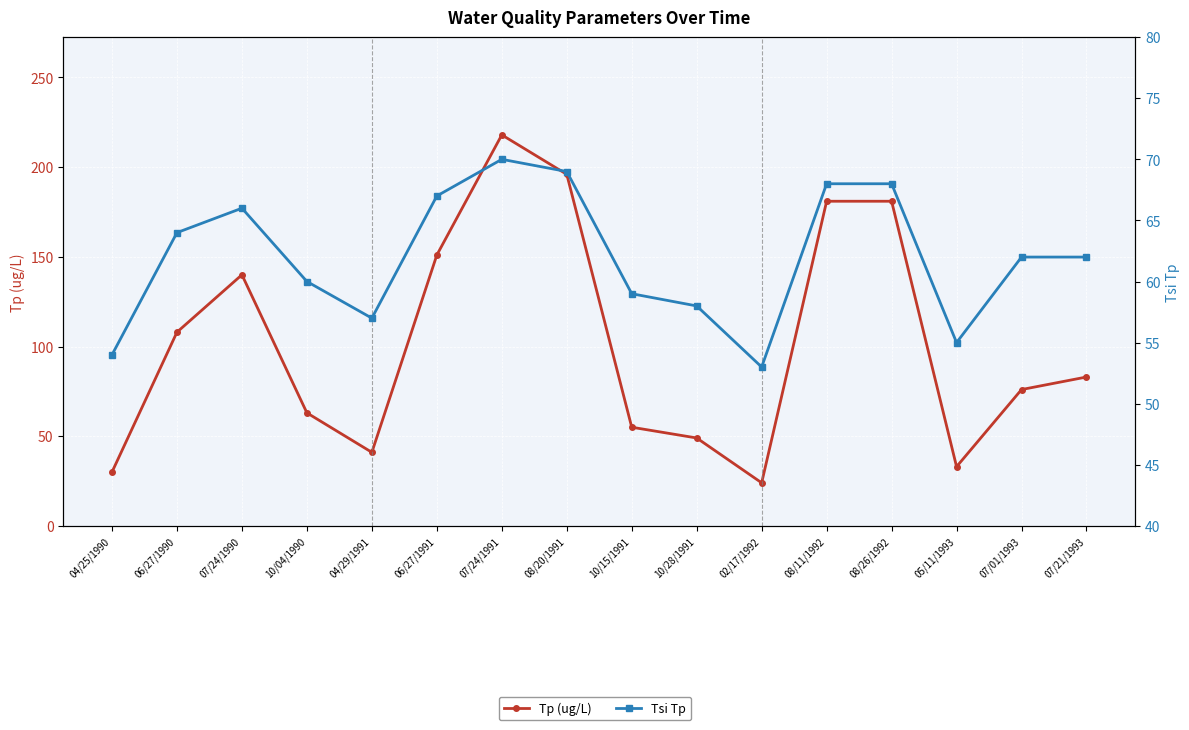

True or false: Tsi Tp has a value of 68 at 08/11/1992.

True